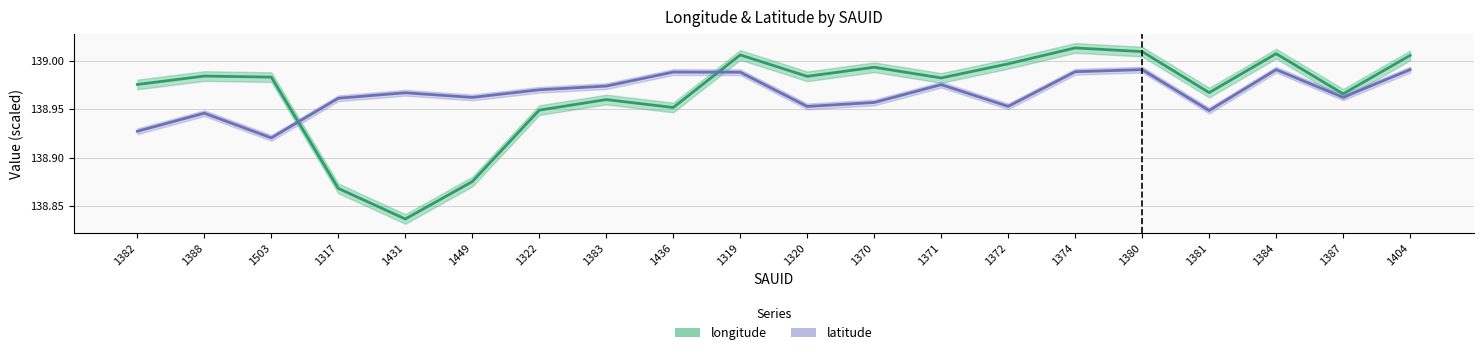

What is the average value of the longitude series?

139.0